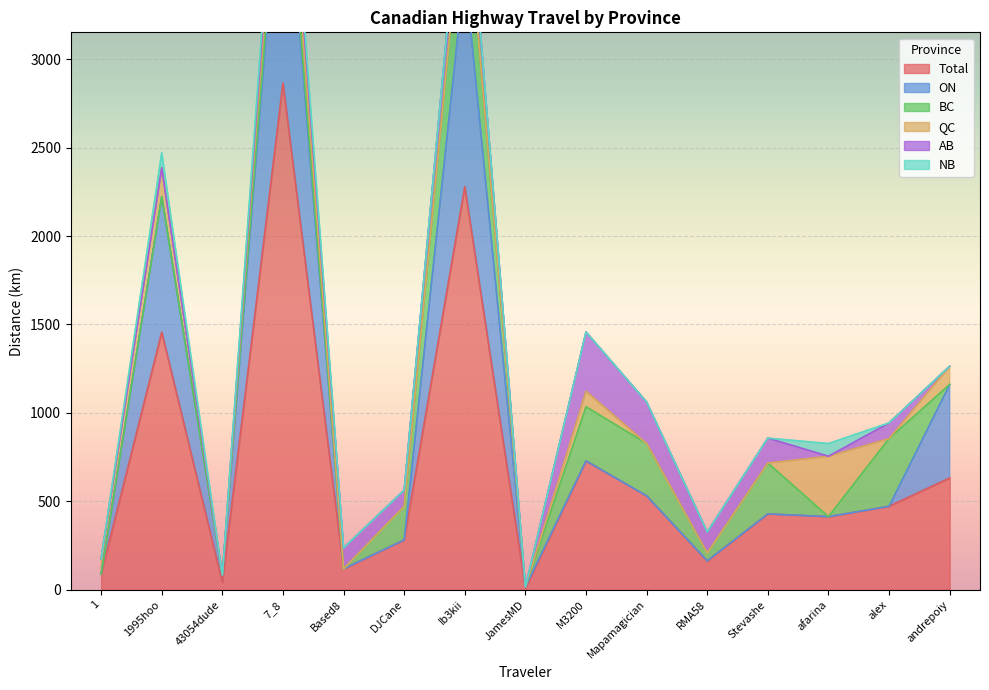

What is the label of the 14th point from the right?

1995hoo